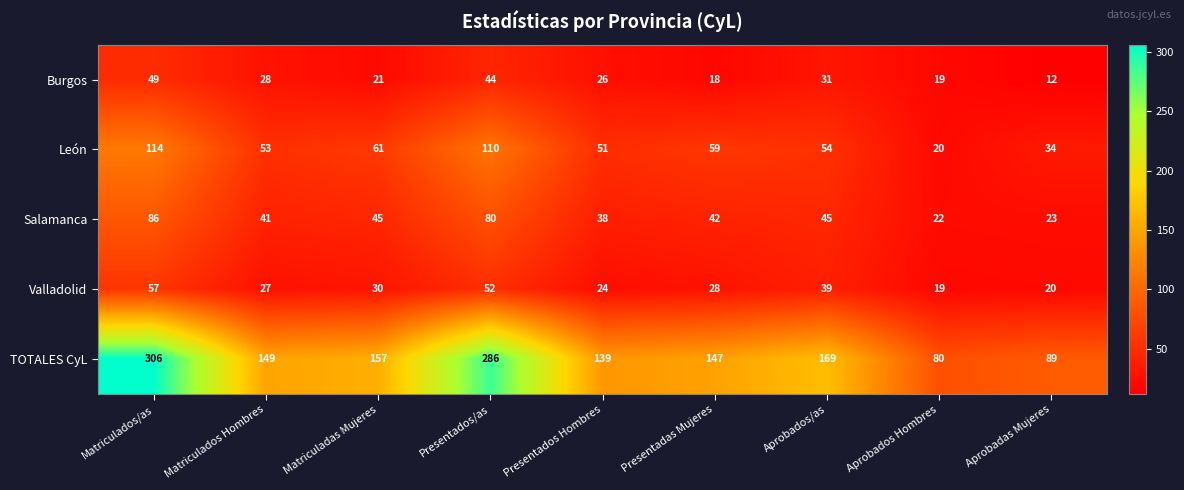

What is the spread (max minus min) of values at Matriculados Hombres?

122